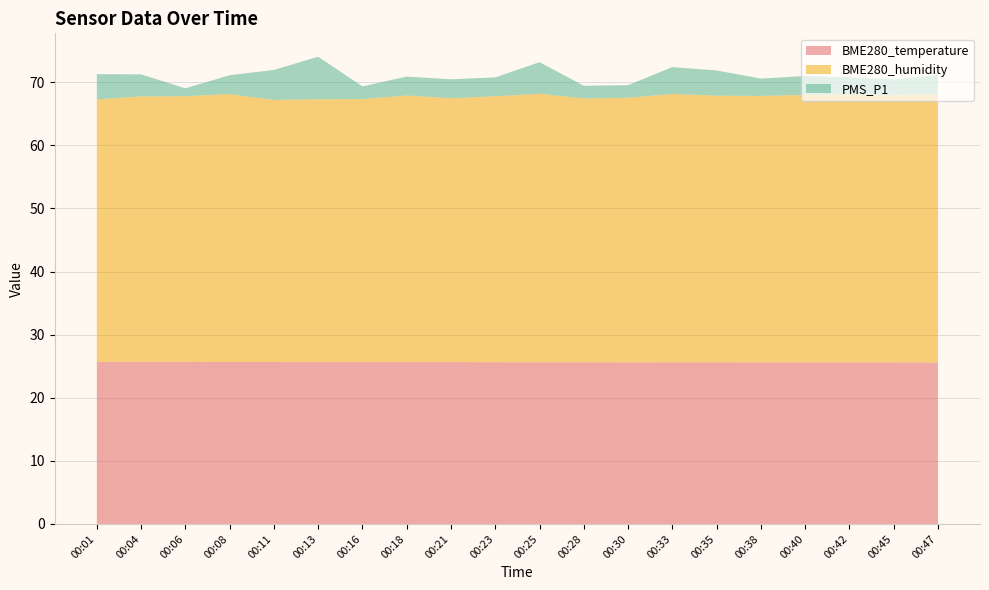

Between 00:11 and 00:47, which series saw the biggest shift?

PMS_P1